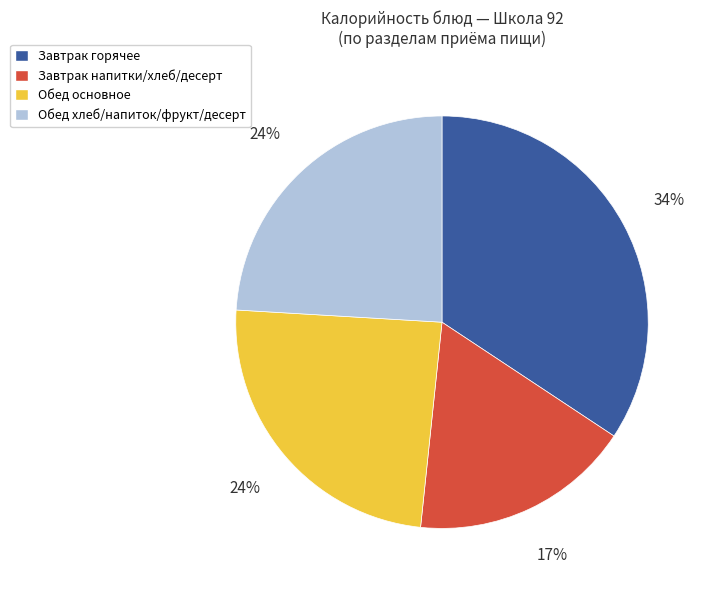

Do Обед хлеб/напиток/фрукт/десерт and Обед основное together represent more than half of the pie?

No